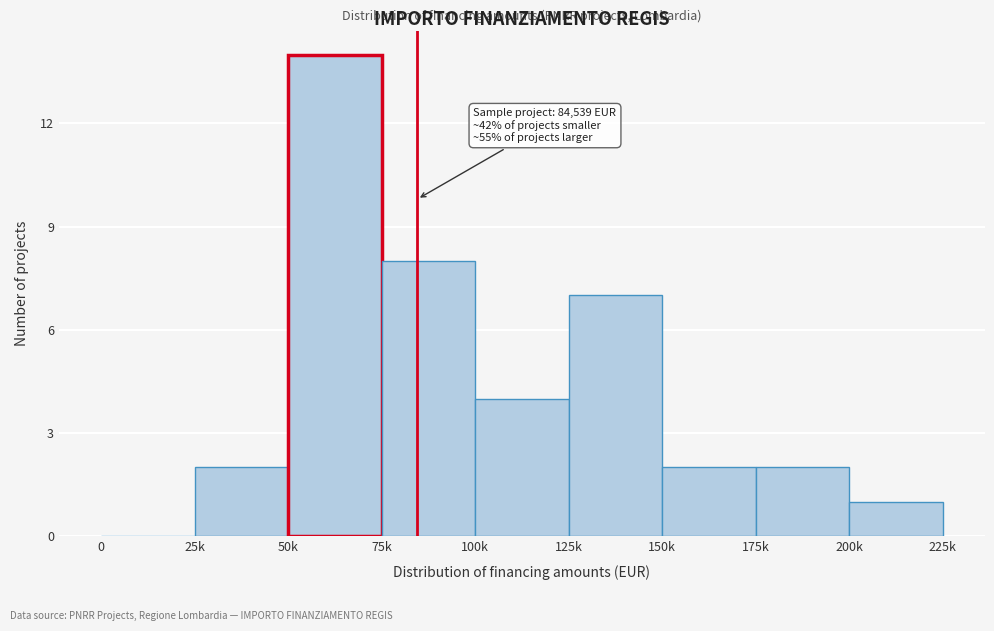

Reading right to left, extract all data points from this chart.

200k=1	175k=2	150k=2	125k=7	100k=4	75k=8	50k=14	25k=2	0=0